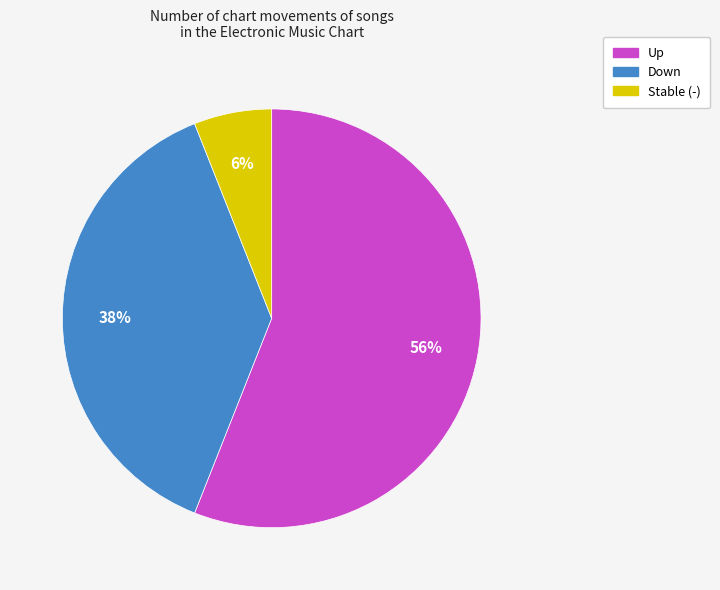

Approximately how many times larger is the value at Up compared to Down?

1.5